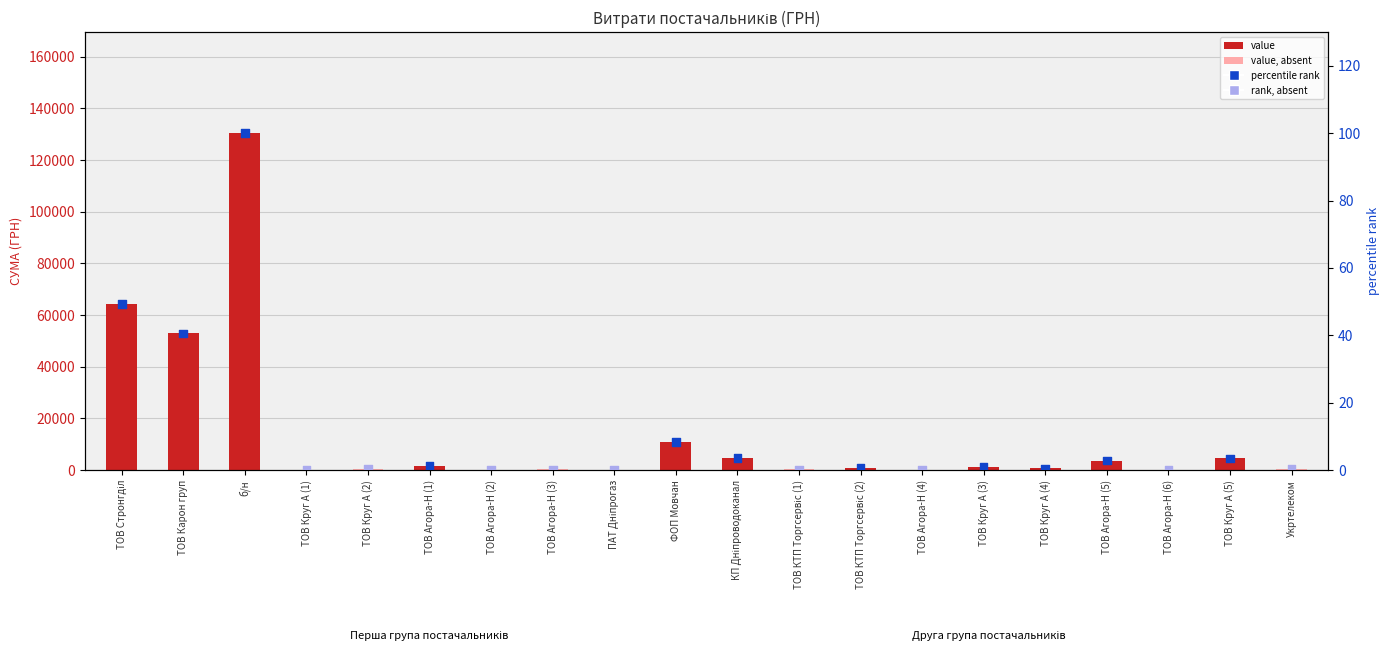

Which series has the widest spread of Y values?

СУМА (ГРН)